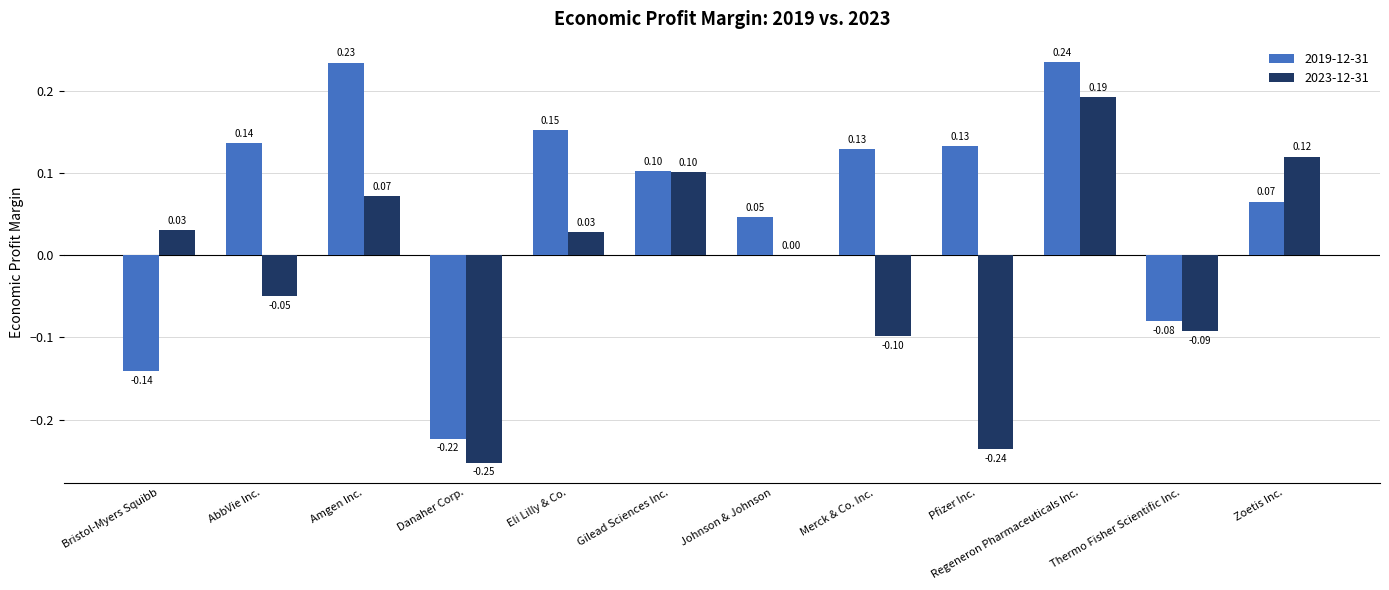

Which series changed the most between Amgen Inc. and Gilead Sciences Inc.?

2019-12-31